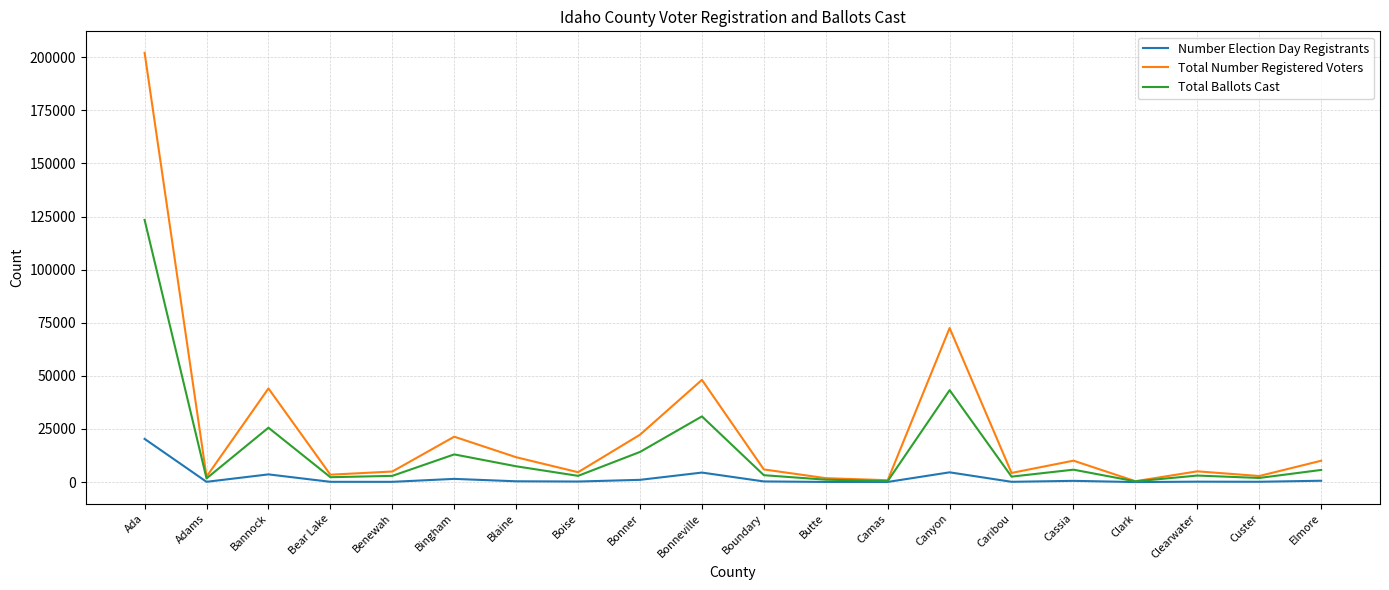

Which series has the largest range (max minus min)?

Total Number Registered Voters